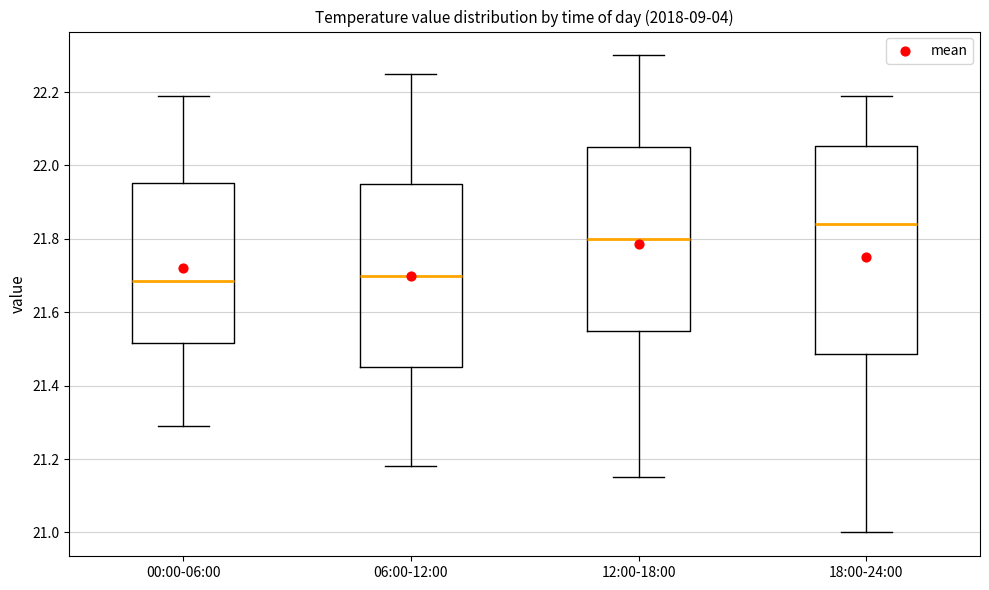

Comparing the boxes themselves (not the whiskers), which one is the tallest?

18:00-24:00